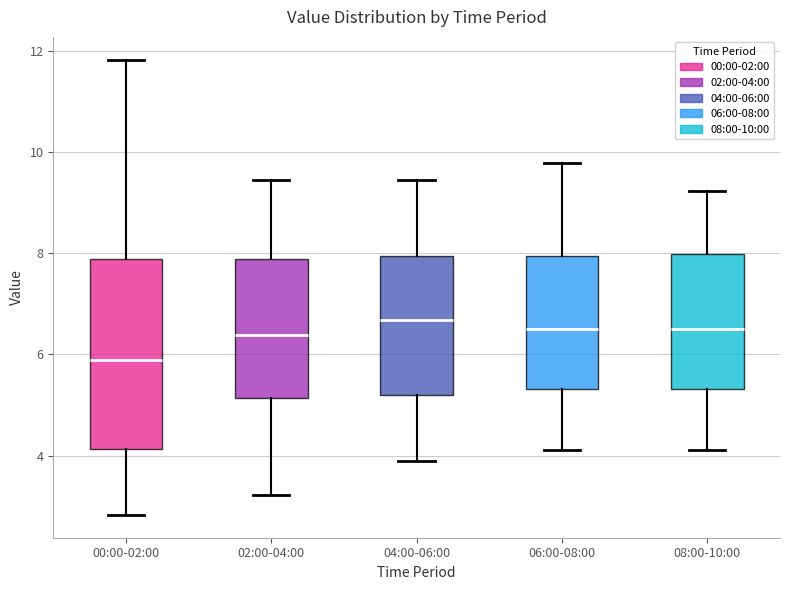

Which box's median line is the lowest?

00:00-02:00